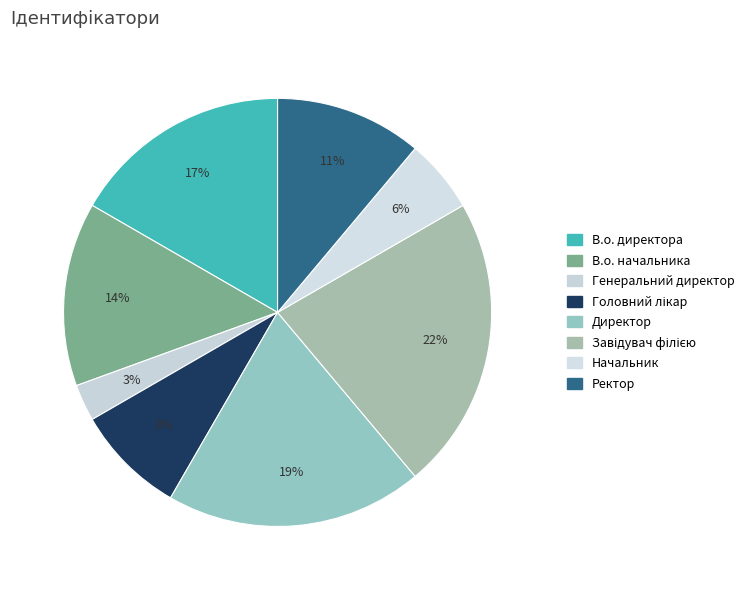

To the nearest percent, what is the combined percentage of Завідувач філією and Генеральний директор?

25%